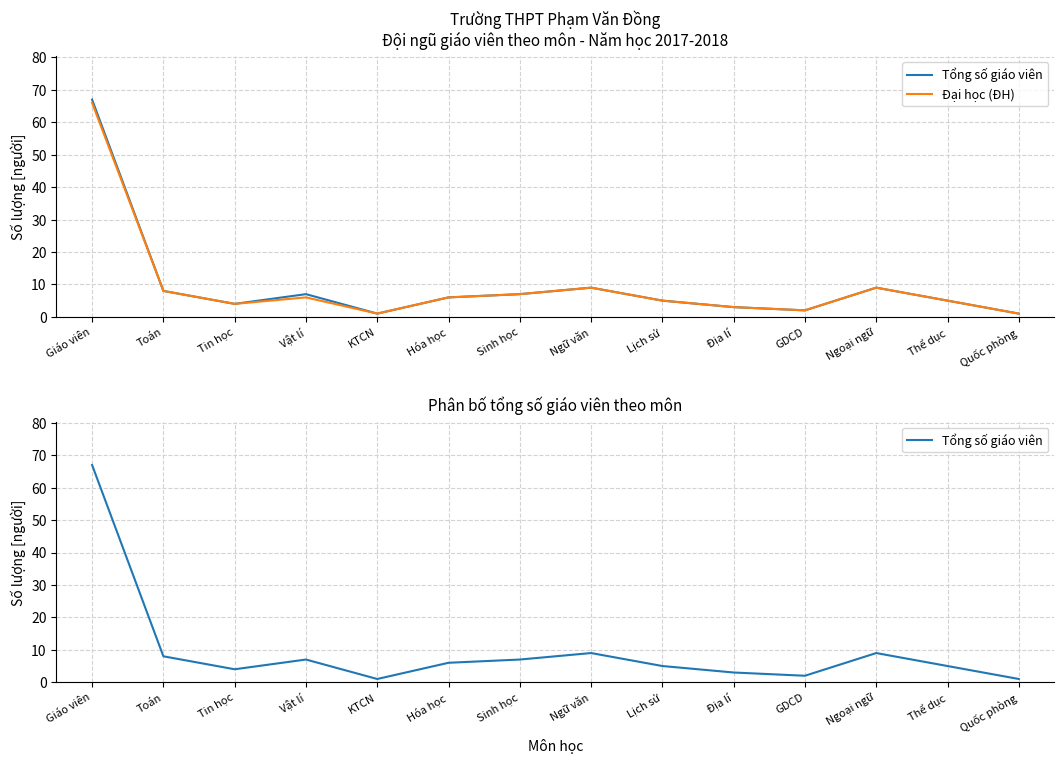

Is it true that Tổng số giáo viên equals 10 at Hóa học?

False